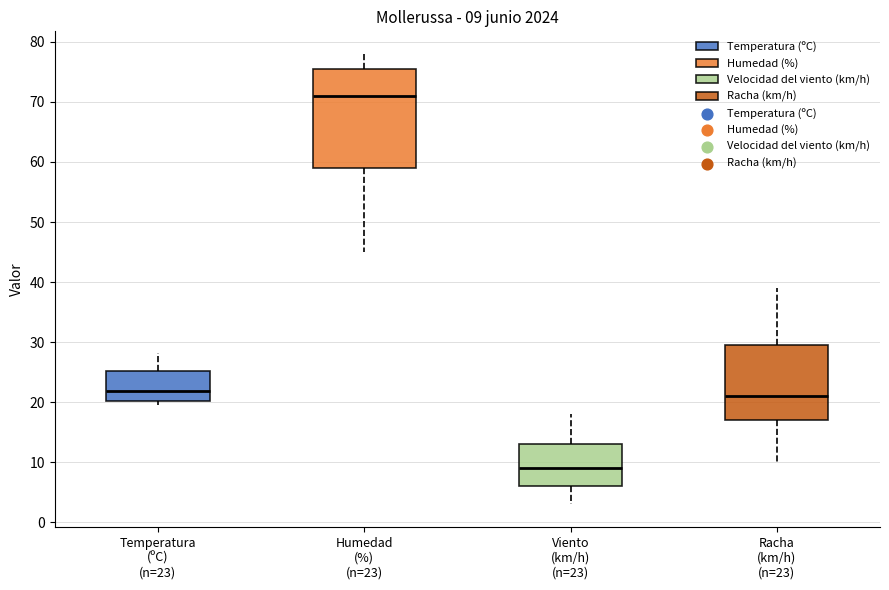

Which box's median line is the highest?

Humedad (%) (n=23)